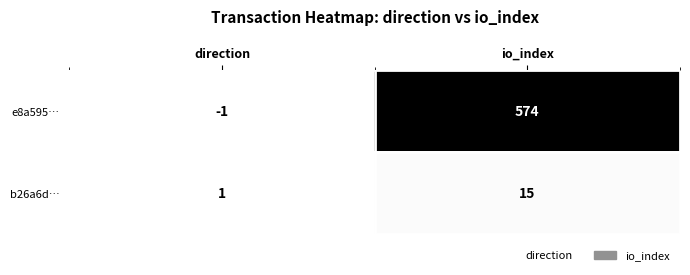

Reading left to right, extract all data points from this chart.

e8a595…: -1	574
b26a6d…: 1	15